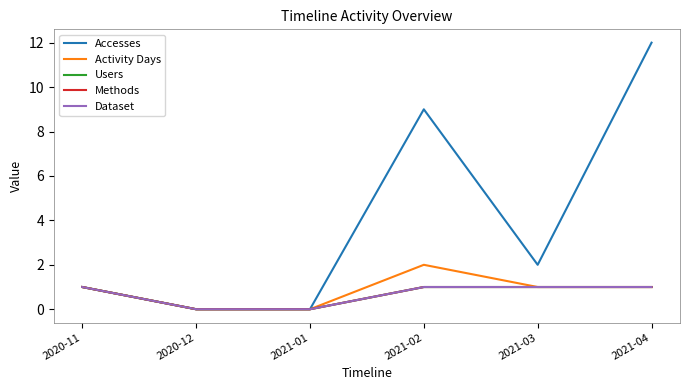

Reading right to left, list all the values displayed in this chart.

Accesses: 2021-04=12	2021-03=2	2021-02=9	2021-01=0	2020-12=0	2020-11=1
Activity Days: 2021-04=1	2021-03=1	2021-02=2	2021-01=0	2020-12=0	2020-11=1
Users: 2021-04=1	2021-03=1	2021-02=1	2021-01=0	2020-12=0	2020-11=1
Methods: 2021-04=1	2021-03=1	2021-02=1	2021-01=0	2020-12=0	2020-11=1
Dataset: 2021-04=1	2021-03=1	2021-02=1	2021-01=0	2020-12=0	2020-11=1